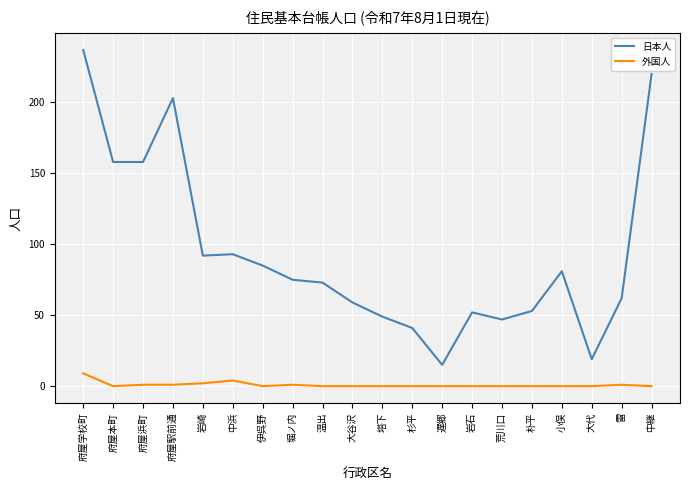

True or false: 日本人 and 外国人 cross at least once.

False